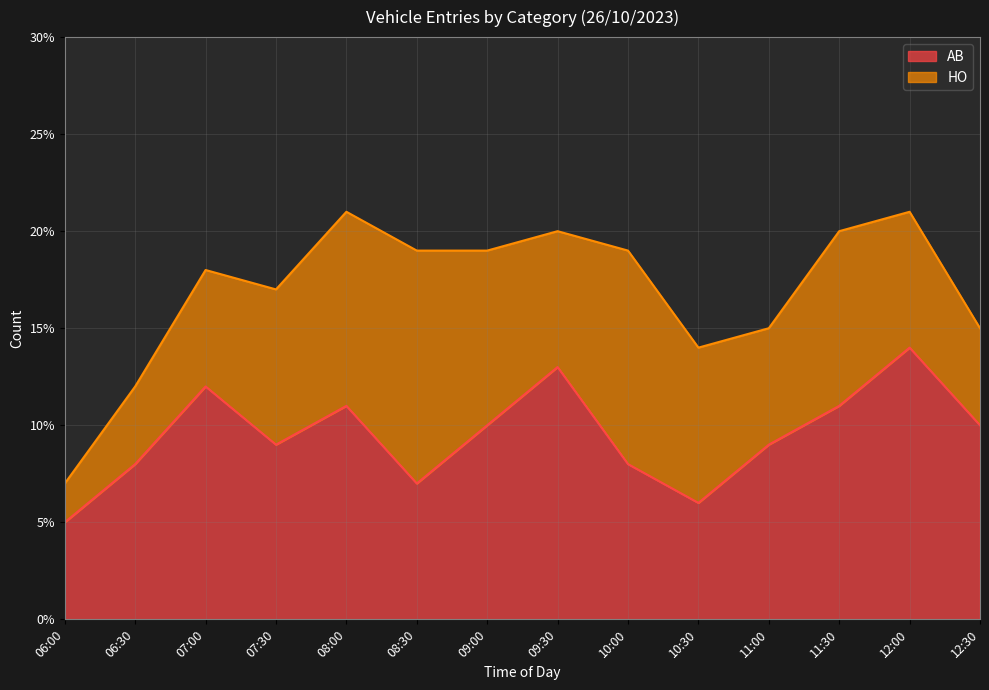

How many points are higher than both their immediate neighbors (excluding endpoints)?

4